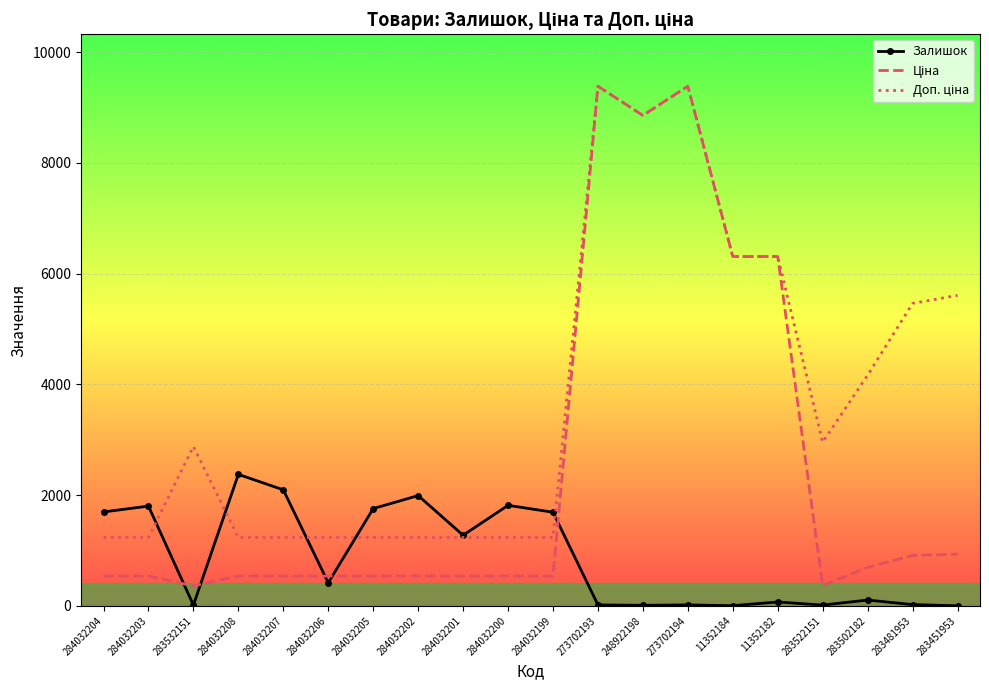

What is the greatest value displayed?

9384.0